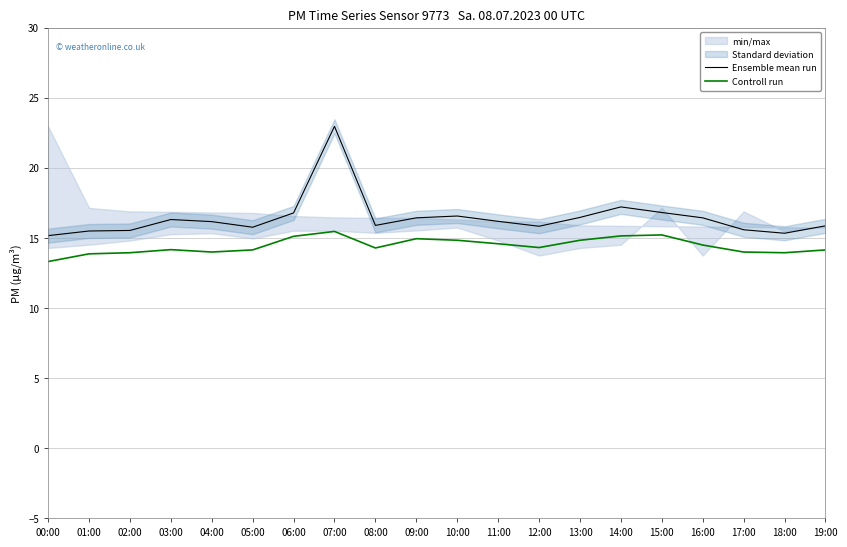

Reading left to right, what are all the values shown in this chart?

Ensemble mean run: 00:00=15.2	01:00=15.5	02:00=15.5	03:00=16.3	04:00=16.1	05:00=15.8	06:00=16.8	07:00=22.9	08:00=15.9	09:00=16.4	10:00=16.6	11:00=16.2	12:00=15.8	13:00=16.4	14:00=17.2	15:00=16.8	16:00=16.4	17:00=15.6	18:00=15.3	19:00=15.8
Controll run: 00:00=13.3	01:00=13.8	02:00=13.9	03:00=14.2	04:00=14.0	05:00=14.1	06:00=15.1	07:00=15.4	08:00=14.3	09:00=14.9	10:00=14.8	11:00=14.6	12:00=14.3	13:00=14.8	14:00=15.1	15:00=15.2	16:00=14.5	17:00=14.0	18:00=13.9	19:00=14.1